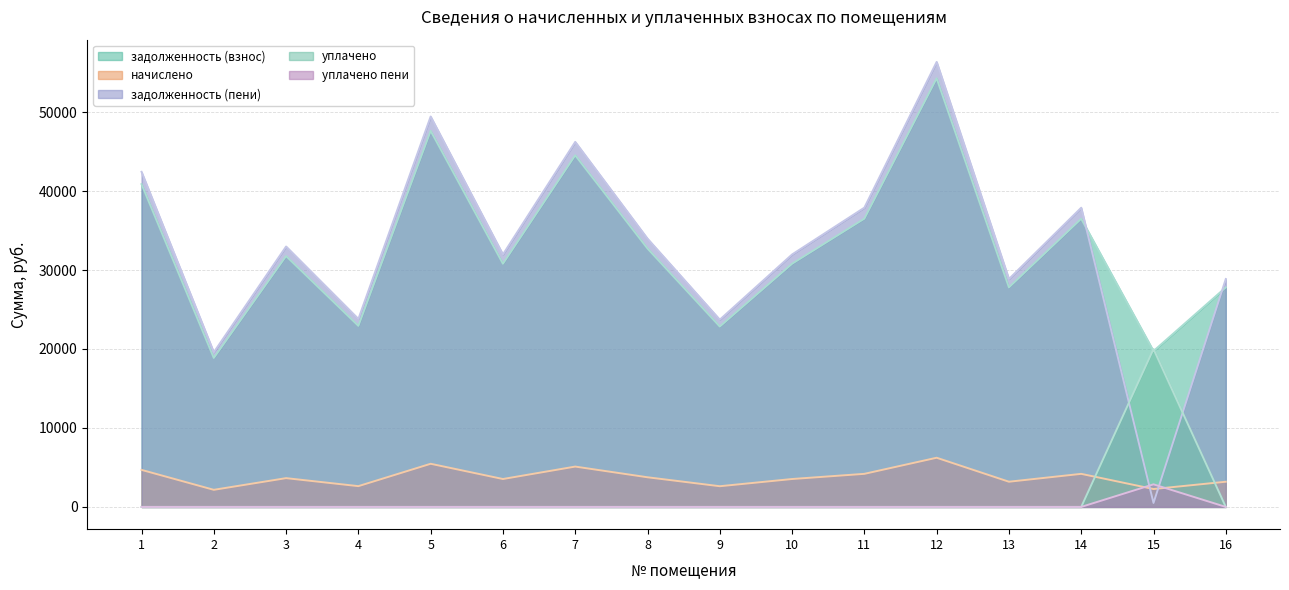

The value of задолженность (взнос) at 6 is 30796.8. True or false?

True